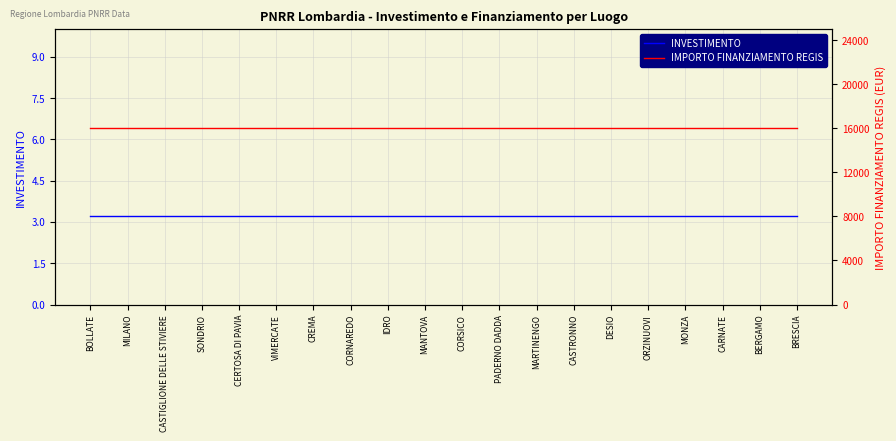

True or false: IMPORTO FINANZIAMENTO REGIS and INVESTIMENTO intersect in this chart.

False